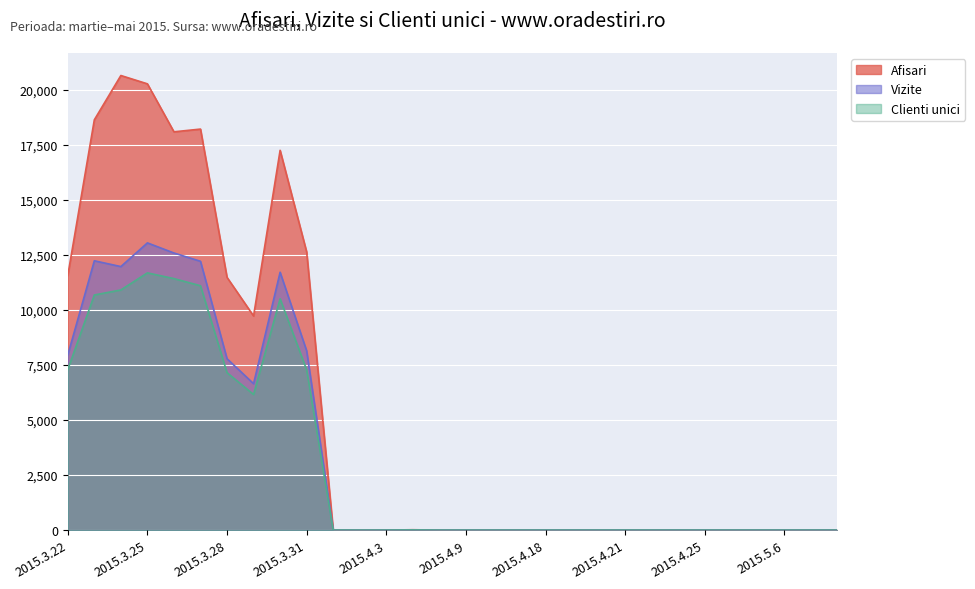

Rank the series at 2015.4.9 from highest to lowest value.

Afisari, Vizite, Clienti unici